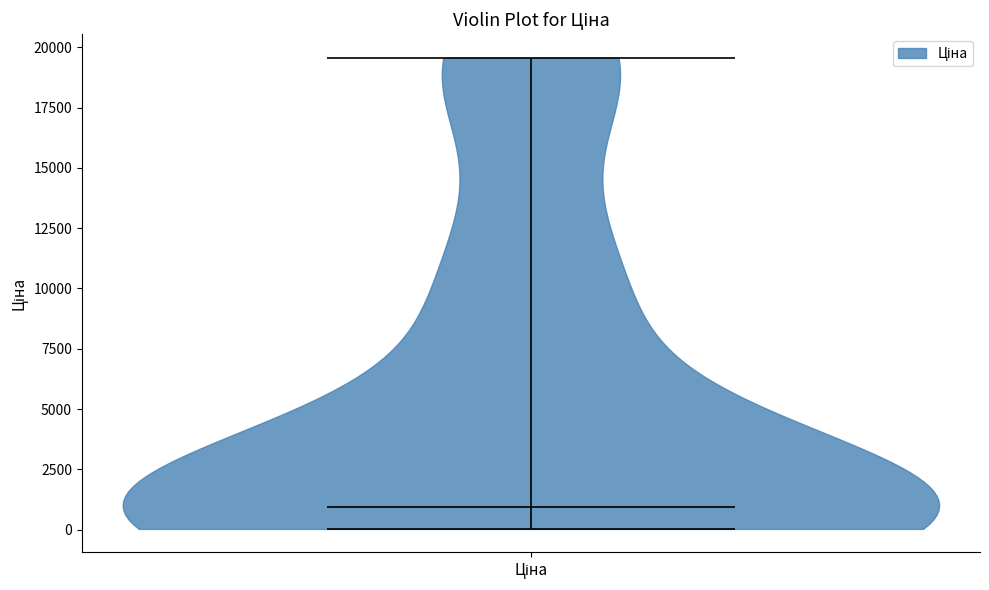

Where does the median line of the violin for Ціна sit on the y-axis? The values are not printed on the chart, so give them approximately, as read against the axis.

1000